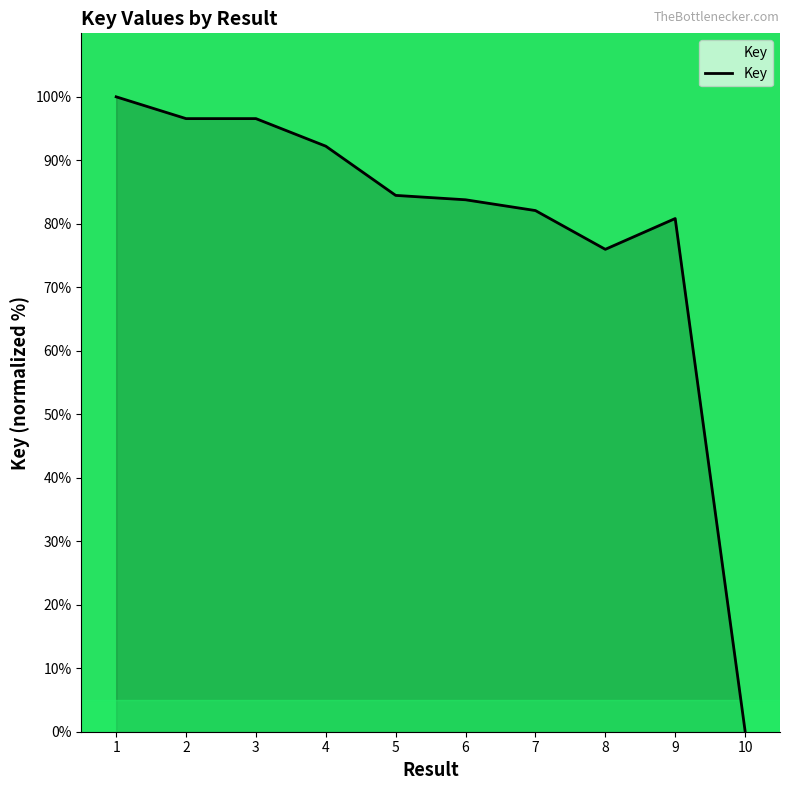

Where is the data nearest to the value 50?

8